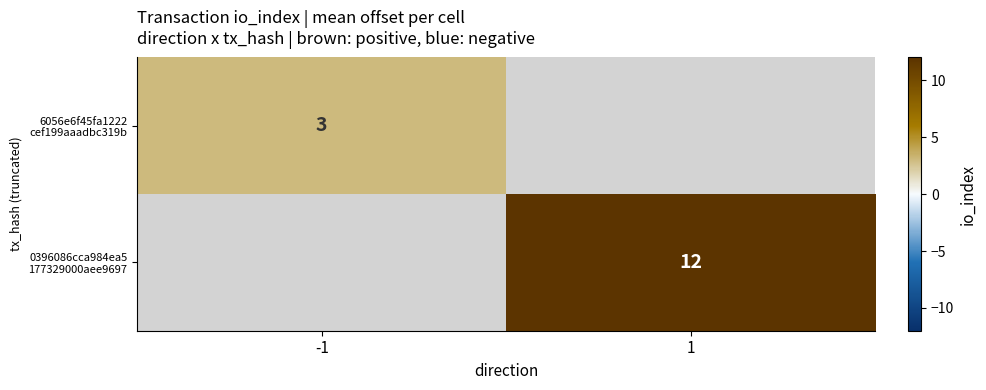

What is the smallest value displayed?

3.0